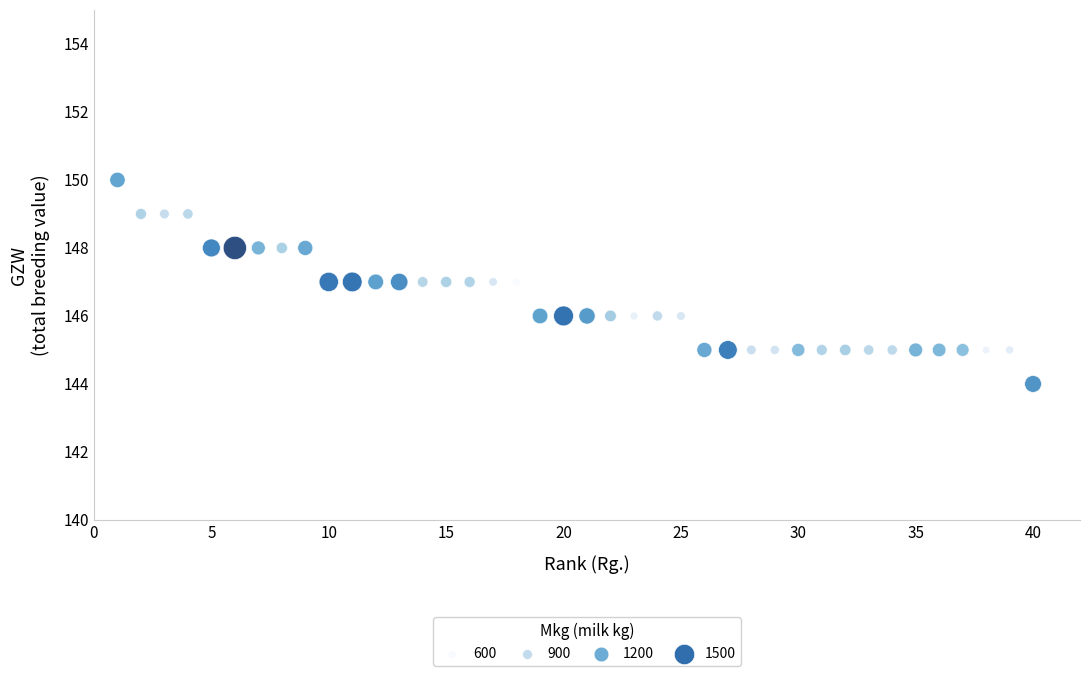

What is the range of Y values (max minus min)?

6